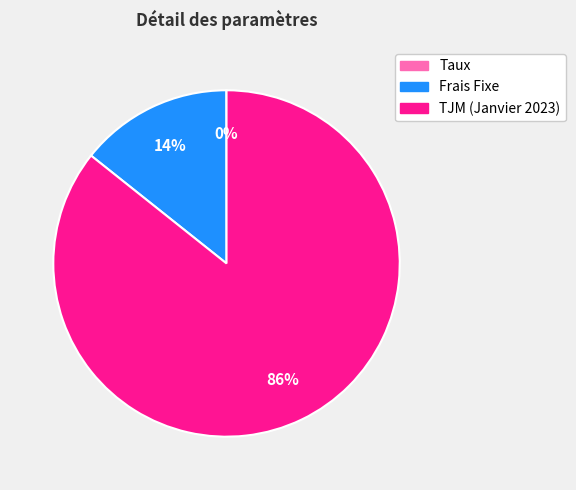

Which has a higher value, TJM (Janvier 2023) or Frais Fixe?

TJM (Janvier 2023)